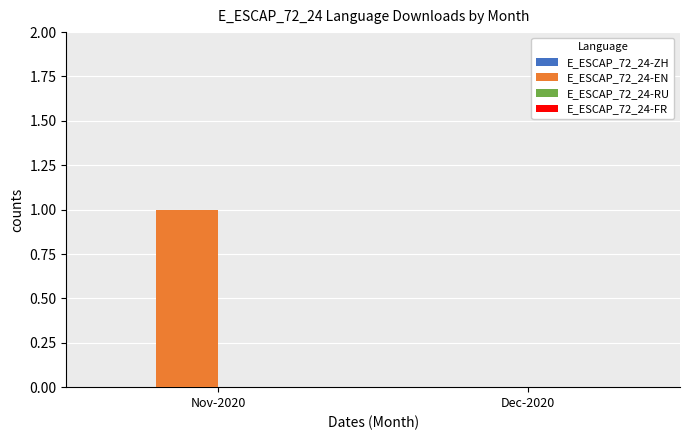

Reading left to right, what are all the values shown in this chart?

Nov-2020=1	Dec-2020=0